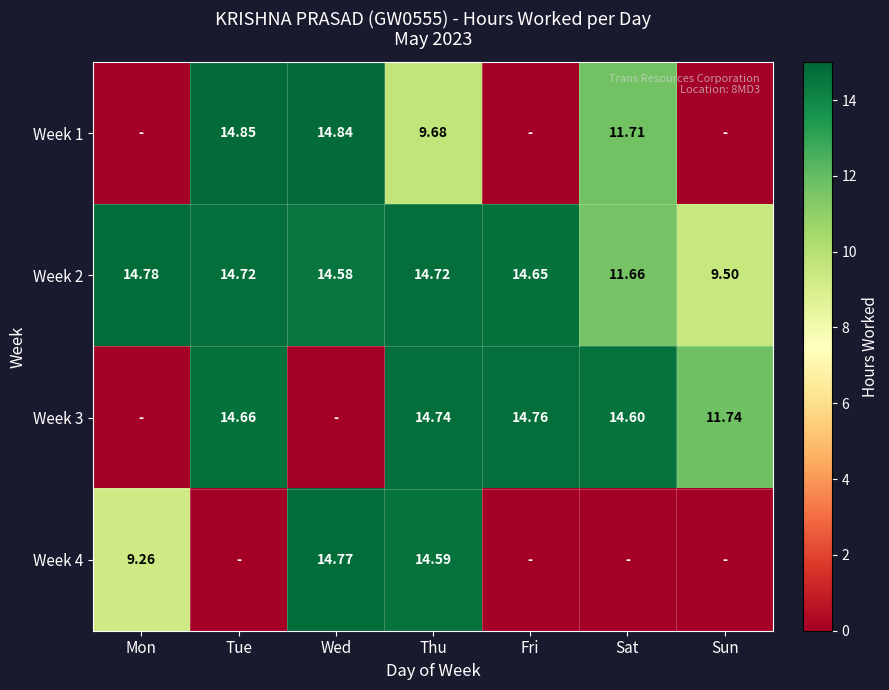

Is the value of Week 2 at Mon greater than the value of Week 3 at Thu?

Yes